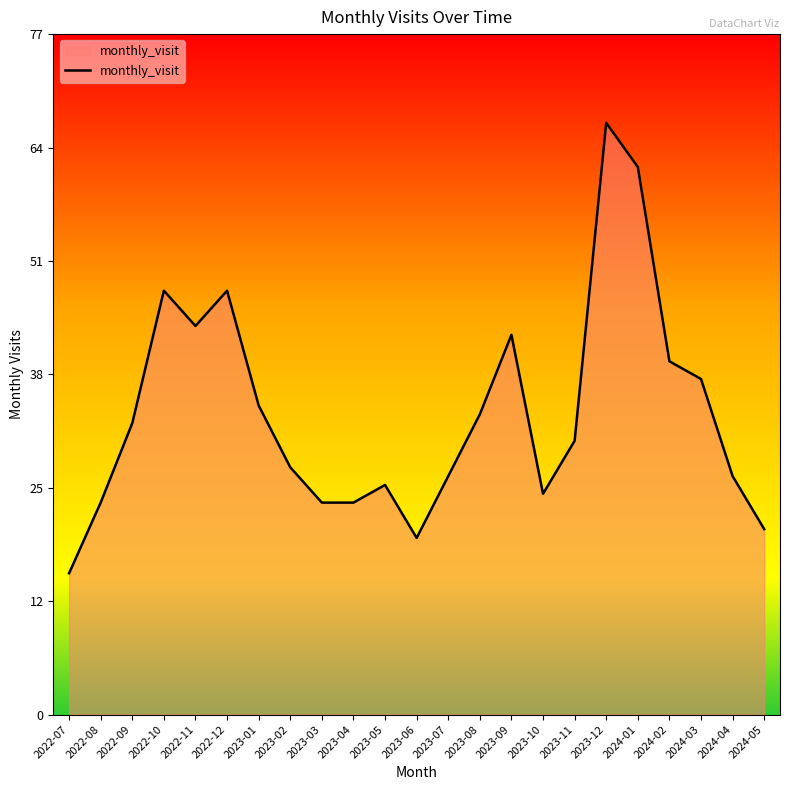

The value at 2023-11 is 31. True or false?

True